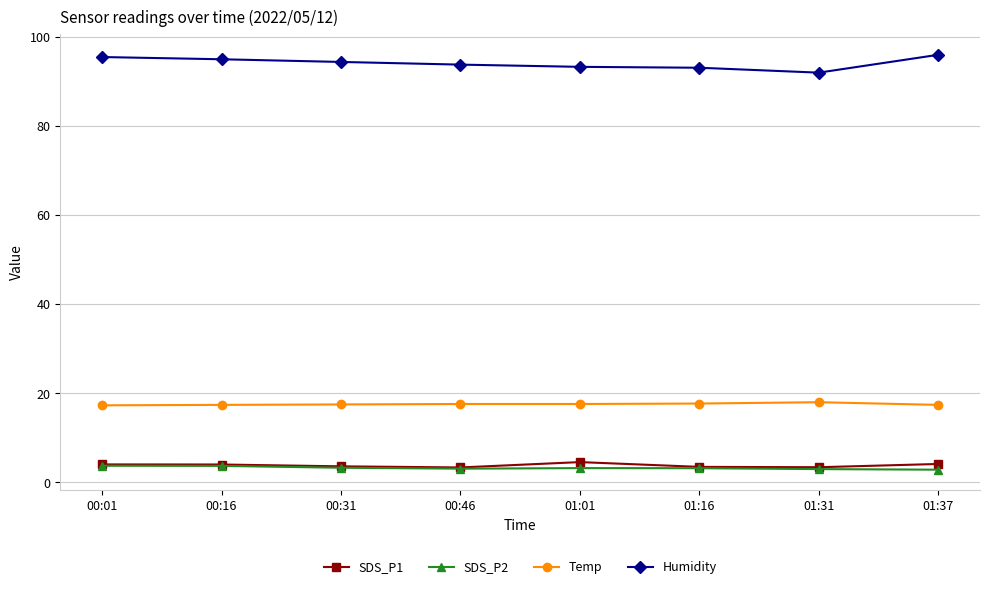

The Humidity series shows 93.2 at 01:01. True or false?

True